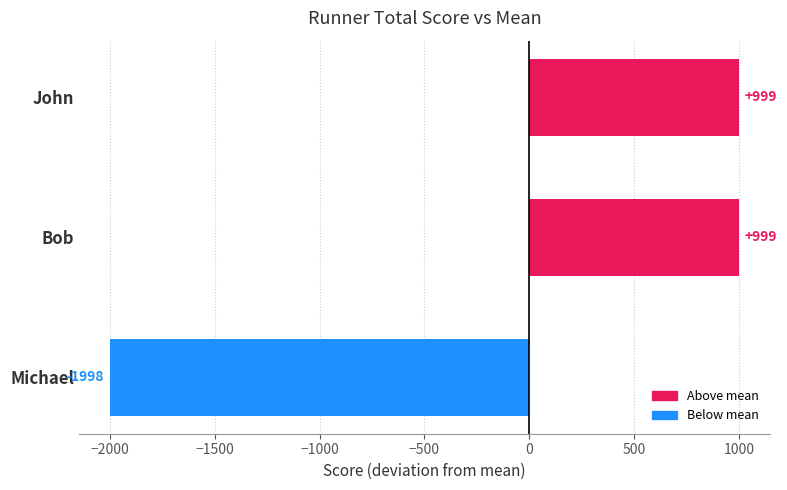

What is the change in value from Michael to Bob?

+2998.0